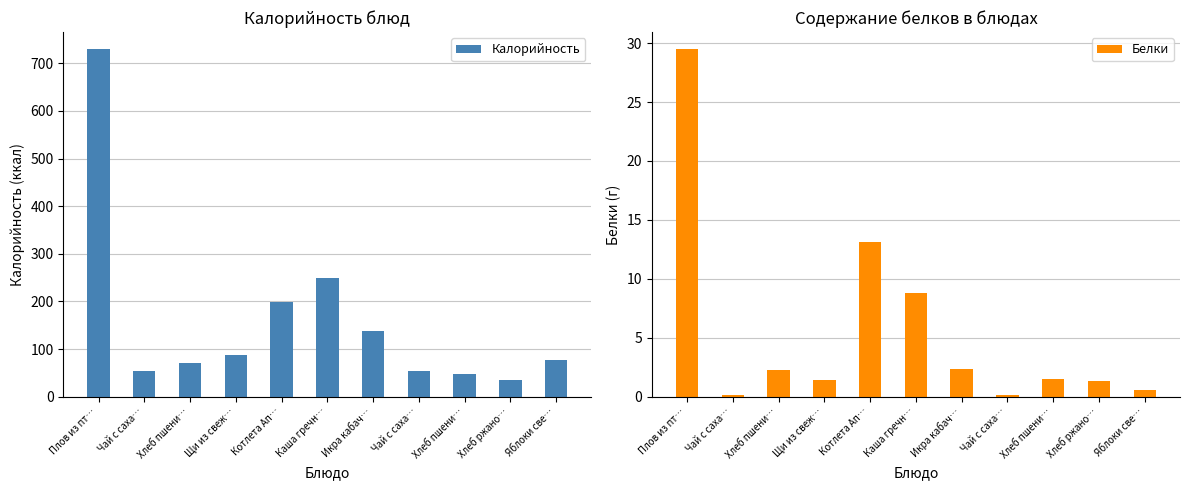

Does the chart contain any negative values?

No